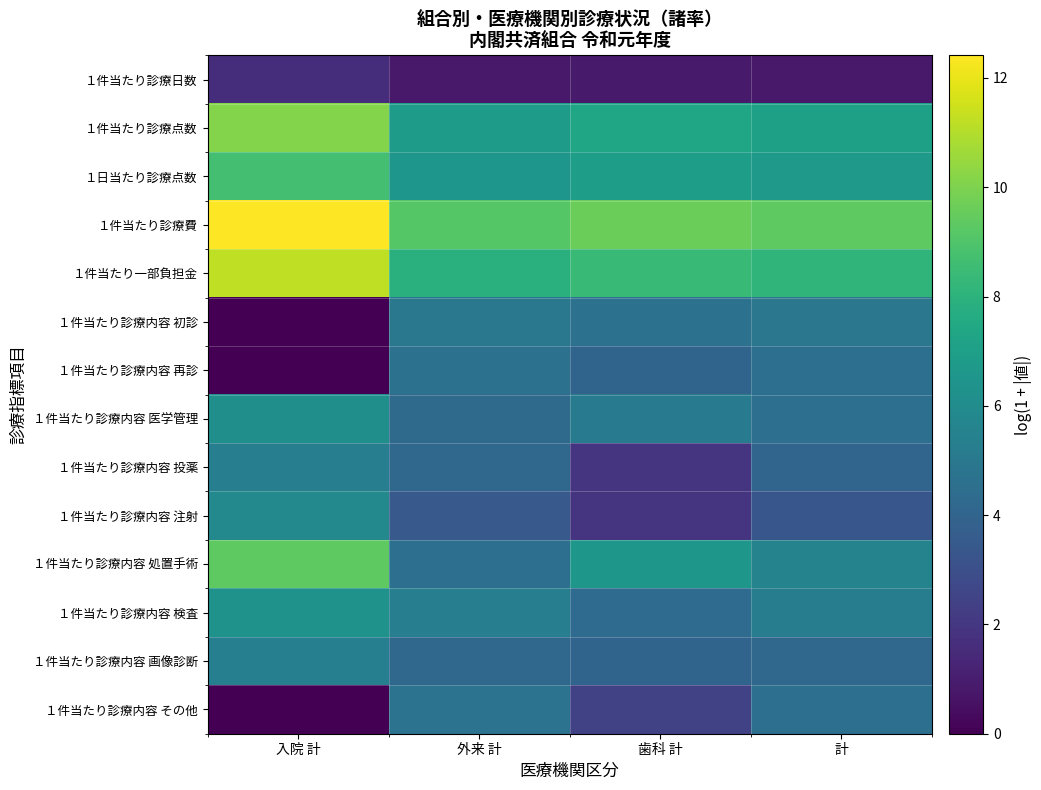

At which category is the sum across all series the highest?

入院 計